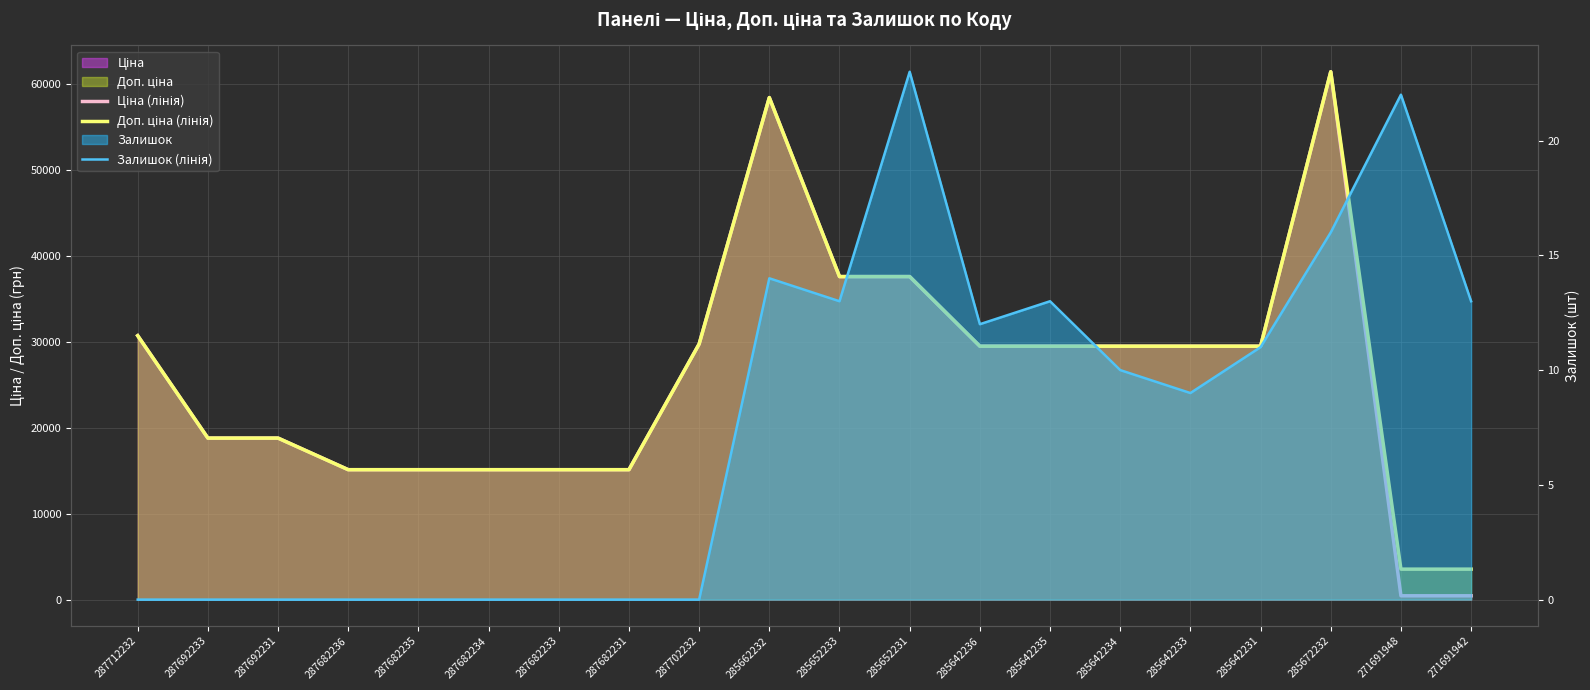

What is the total value across all series at 287682231?

30240.0